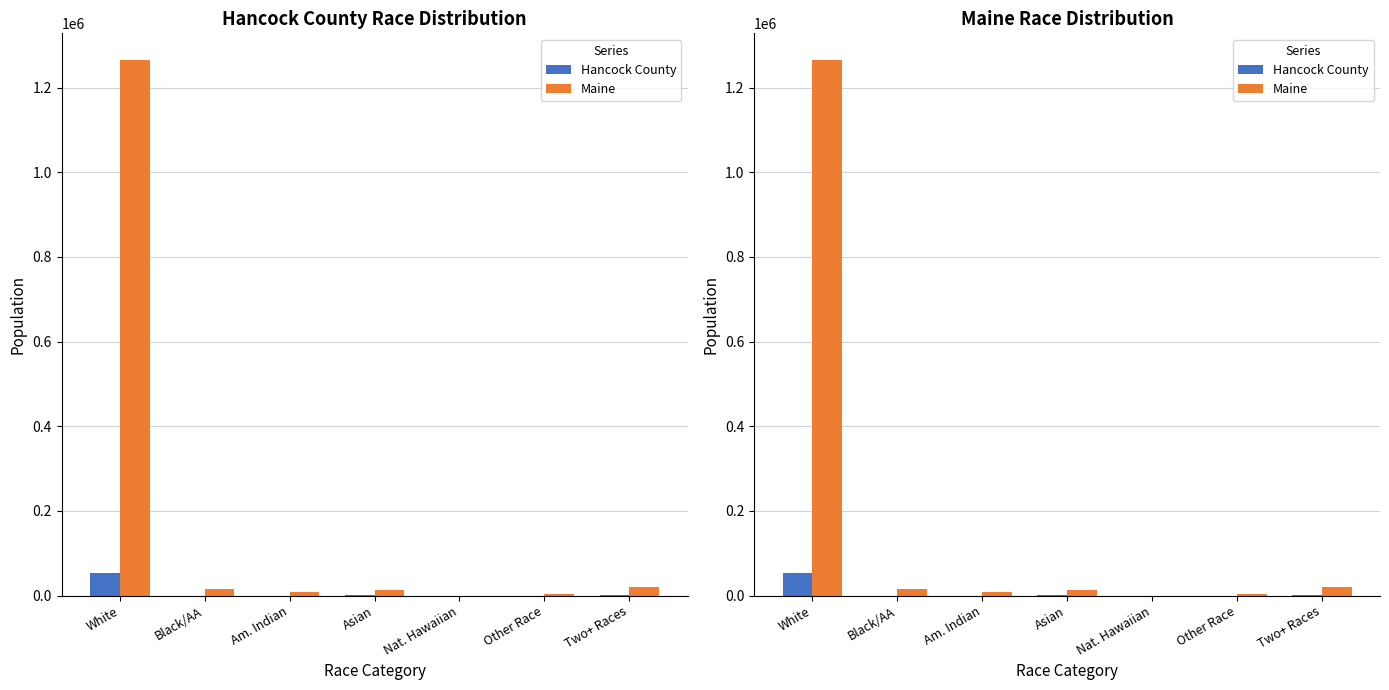

How many series are shown in this chart?

2